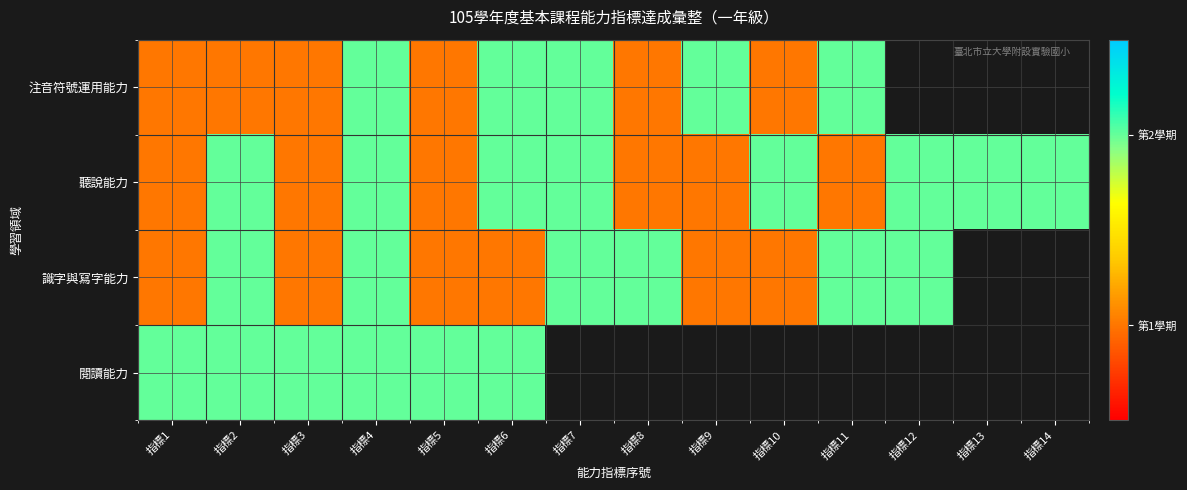

Which series has the largest total across all categories?

聽說能力